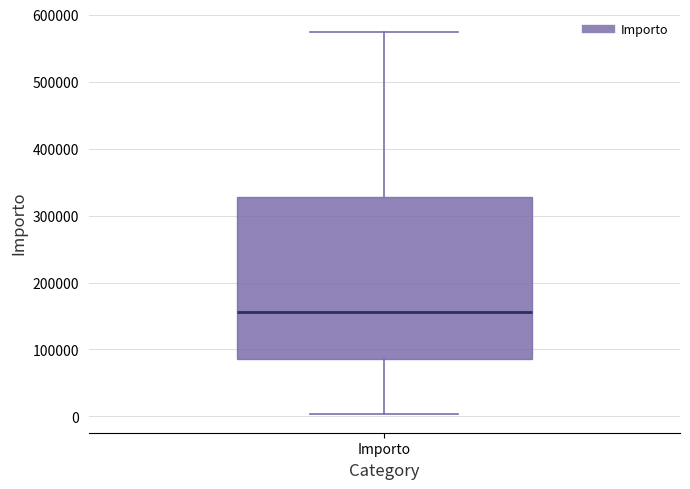

Transcribe this box plot: give where the median line is, the range the box spans, and where the two whiskers end, as read against the y-axis. The values are not printed on the chart, so give them approximately, as read against the axis.

median 160000, box 90000 to 330000, whiskers 0 to 570000